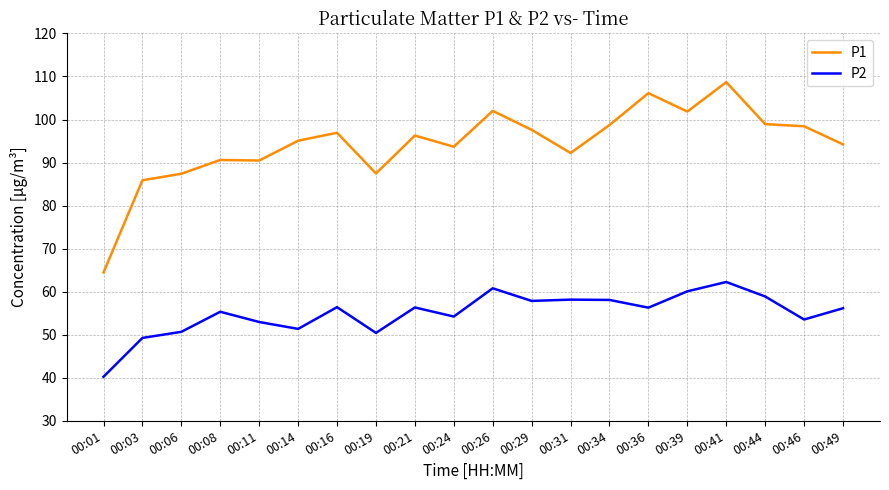

Rank the series by their average value, from lowest to highest.

P2, P1